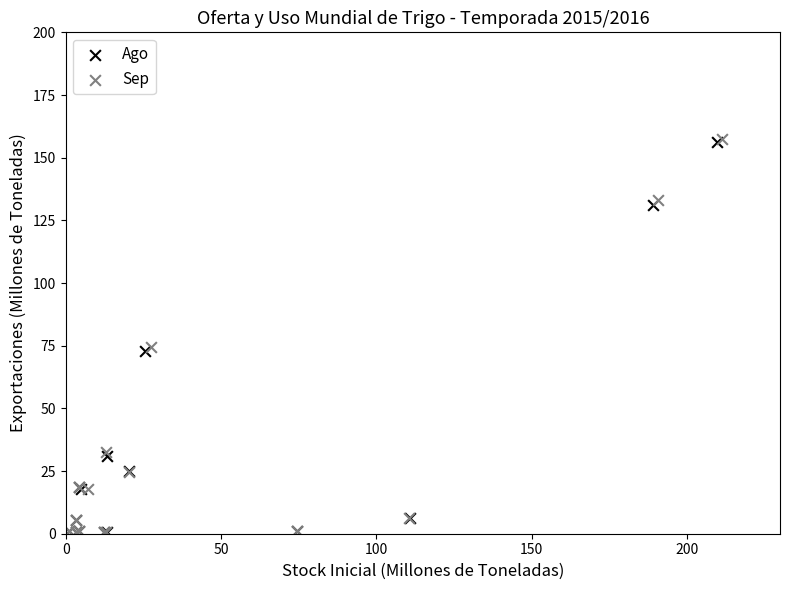

Which series has the widest spread of Y values?

Sep